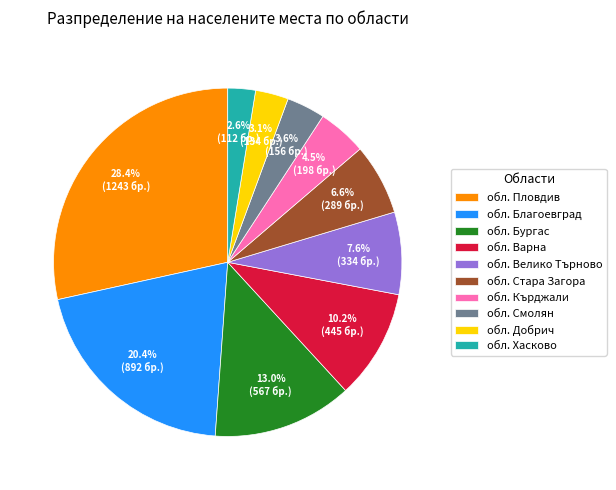

Between обл. Велико Търново and обл. Кърджали, which is larger?

обл. Велико Търново